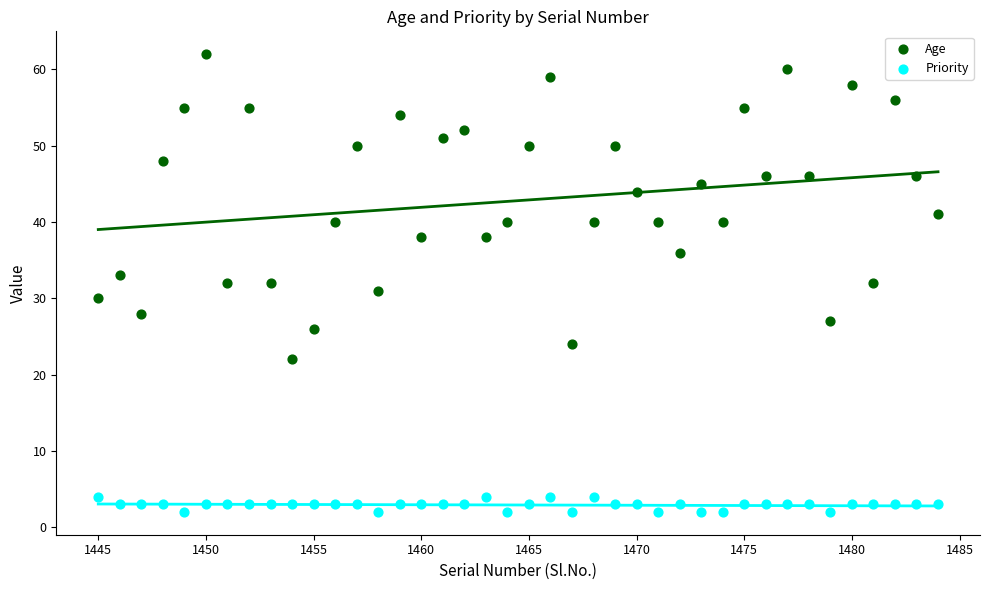

Which series has the widest spread of Y values?

Age